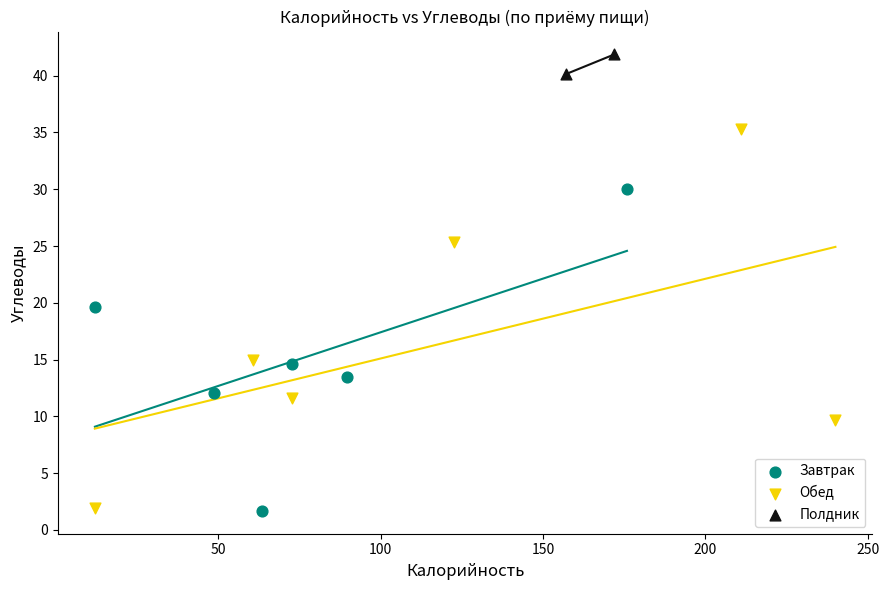

Which series contains the highest Y value?

Полдник